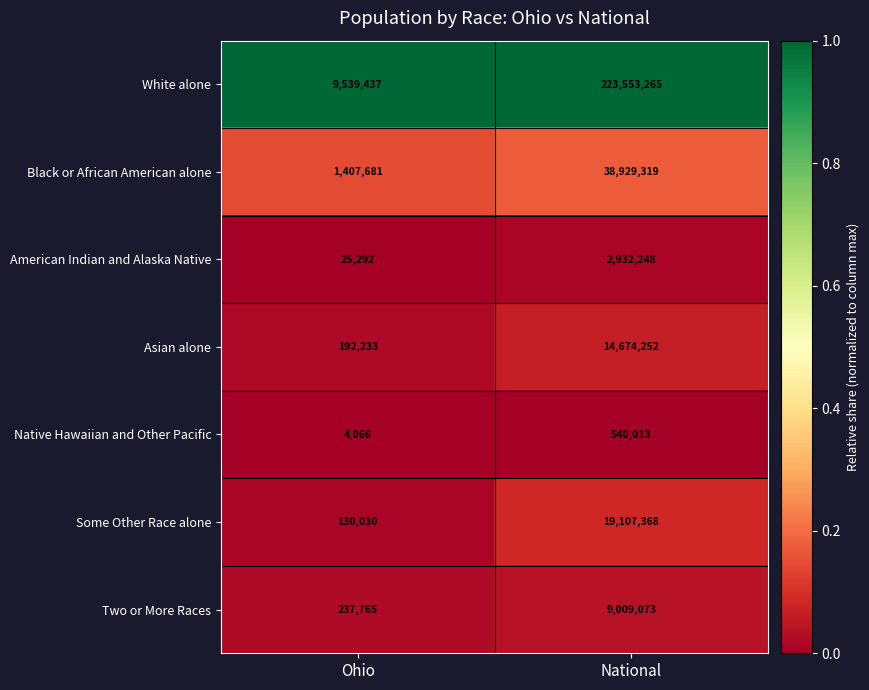

What is the difference between the highest and lowest values at Ohio?

9535371